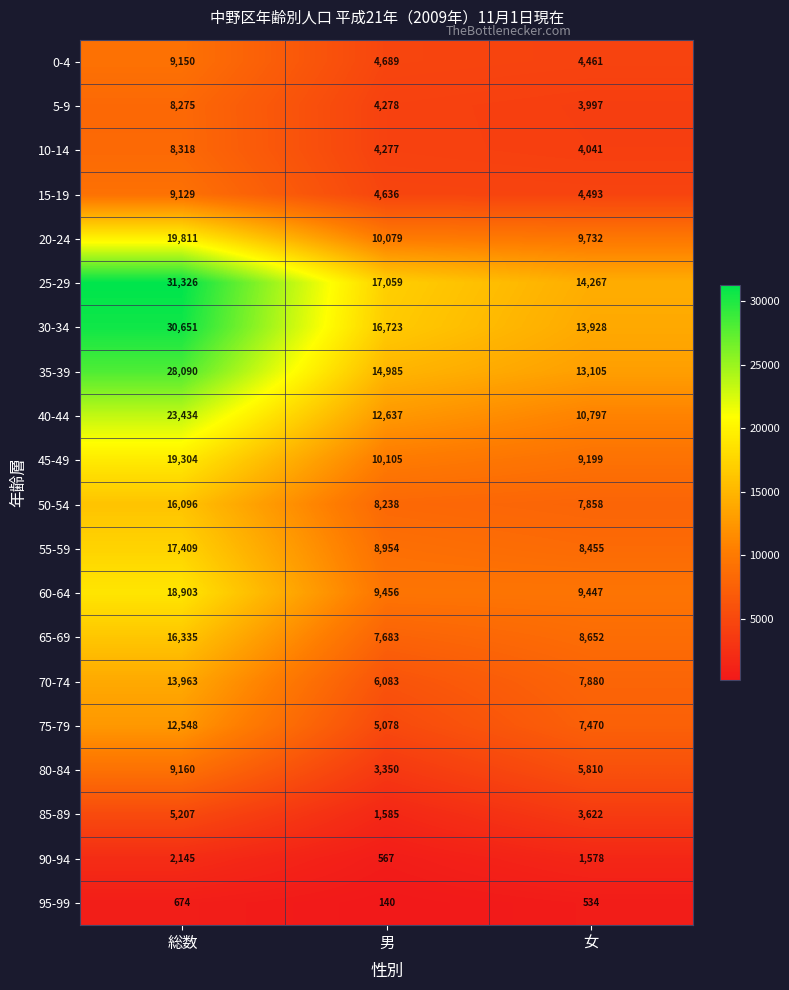

List the series in order of their peak value, highest first.

25-29, 30-34, 35-39, 40-44, 20-24, 45-49, 60-64, 55-59, 65-69, 50-54, 70-74, 75-79, 80-84, 0-4, 15-19, 10-14, 5-9, 85-89, 90-94, 95-99